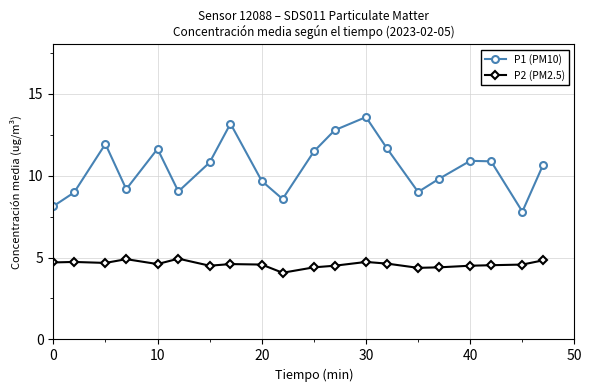

True or false: P1 (PM10) and P2 (PM2.5) intersect in this chart.

False